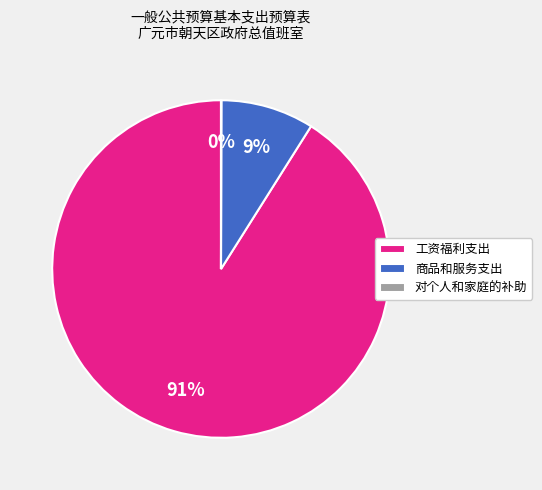

Does any single category account for the majority?

Yes